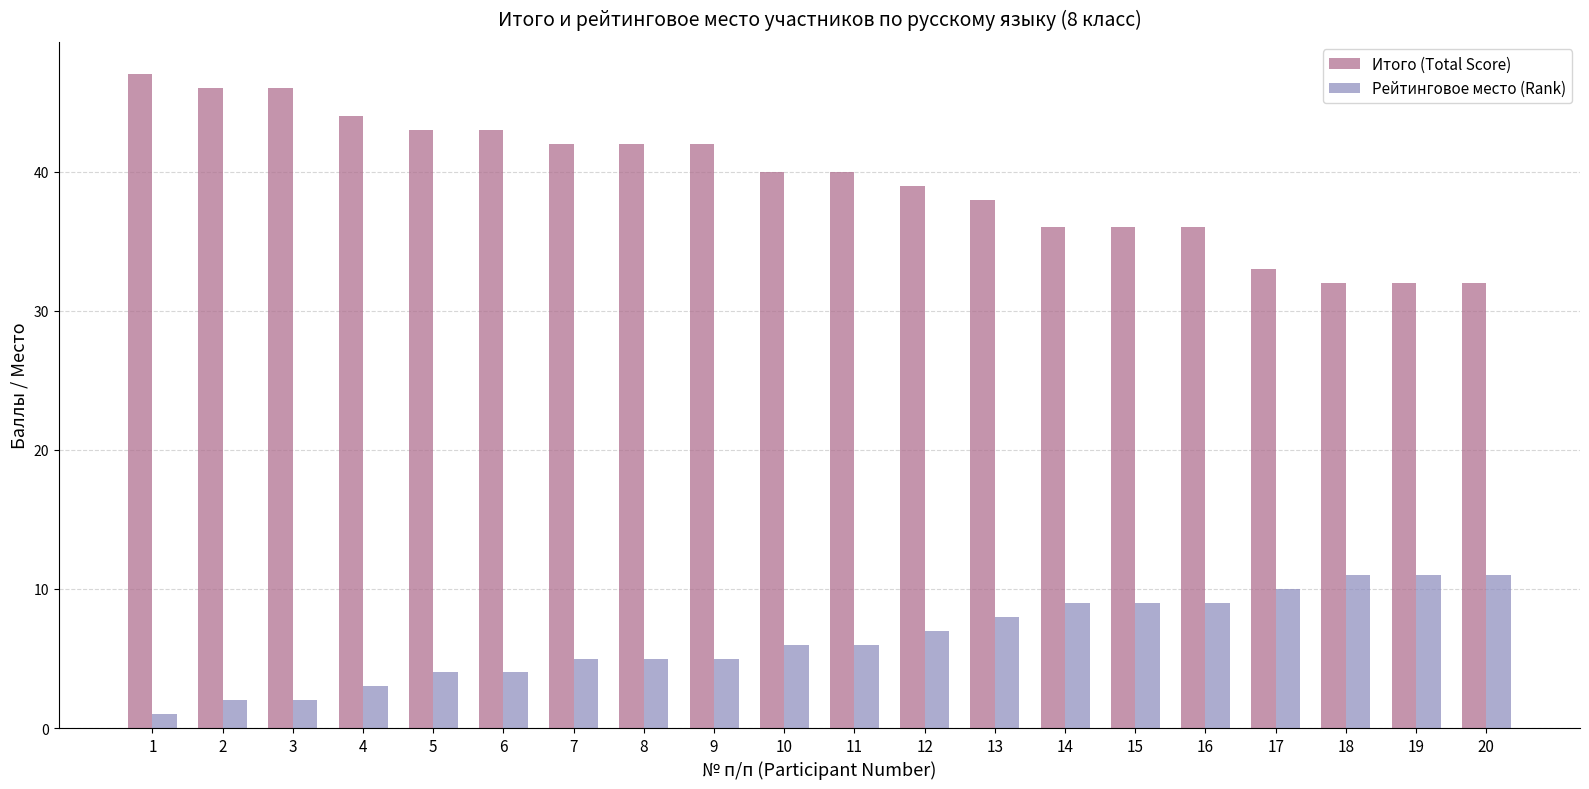

What is the value of the Итого (Total Score) bar at the 13th from the left?

38